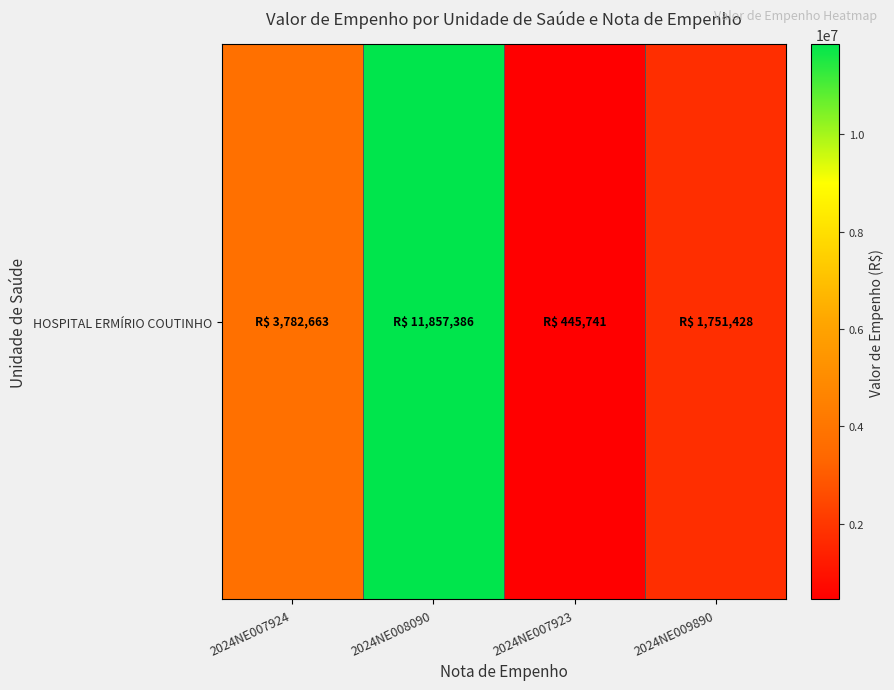

Where does the data first go above 3782662?

2024NE007924